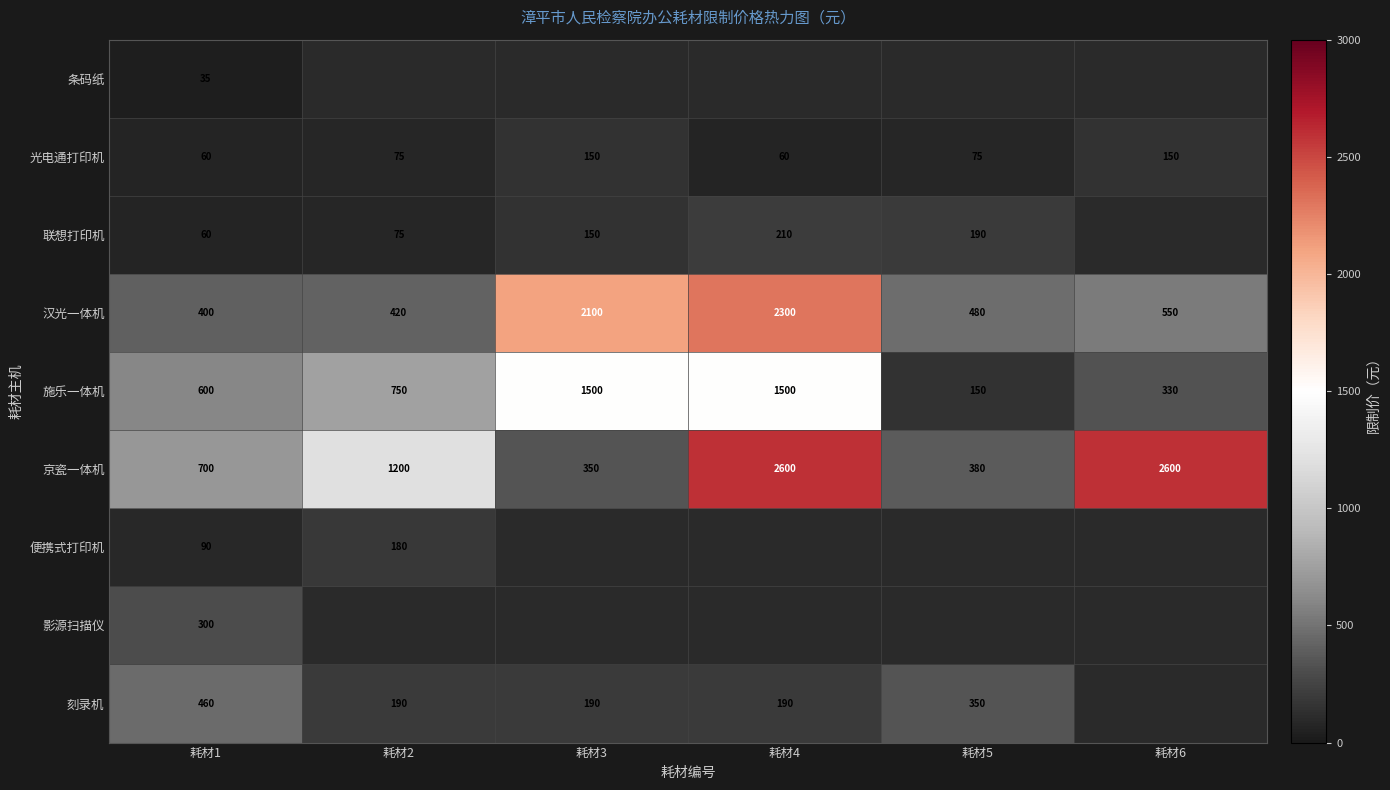

True or false: 刻录机 has a value of 121 at 耗材2.

False